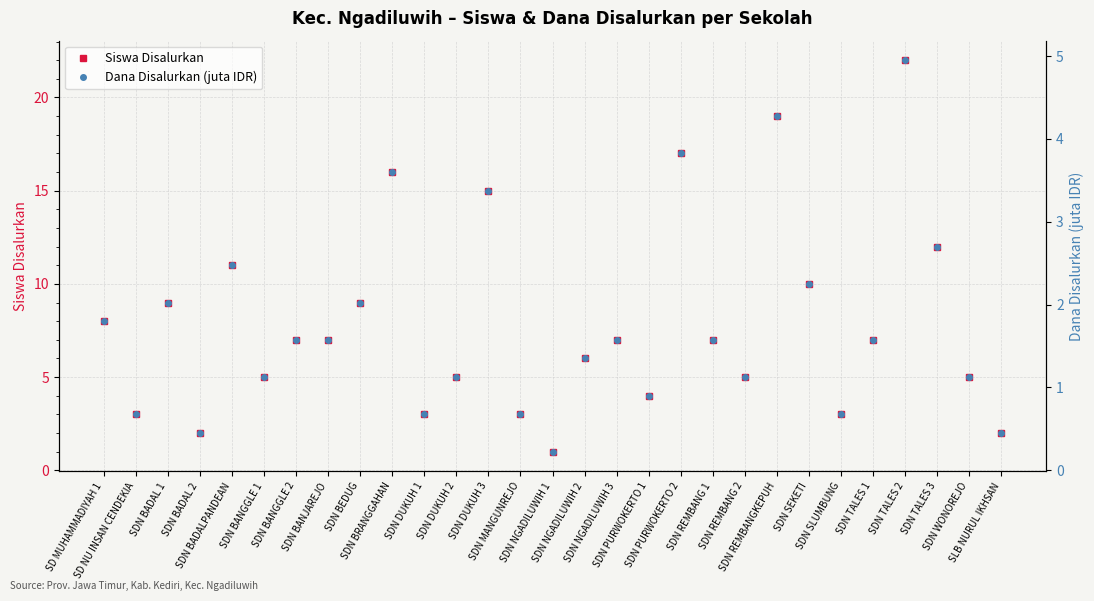

What is the sum of the Dana Disalurkan (juta IDR) values at SDN REMBANG 2 and SDN NGADILUWIH 1?

1.4